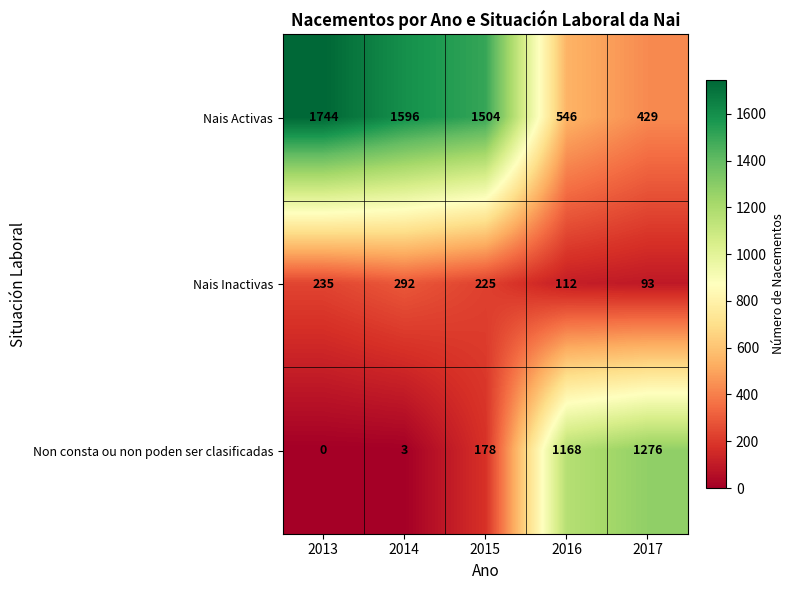

What is the average value of the Nais Activas series?

1164